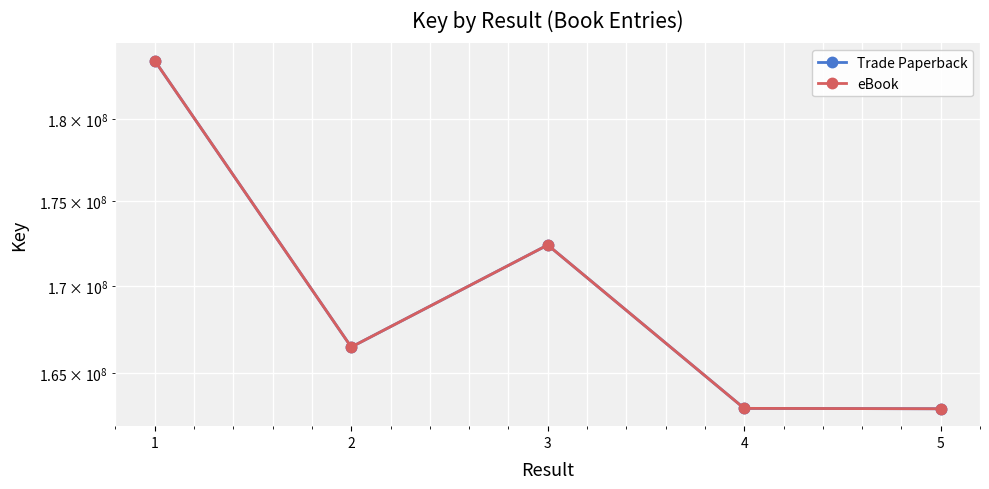

True or false: eBook has a value of 162989542 at 5.

True